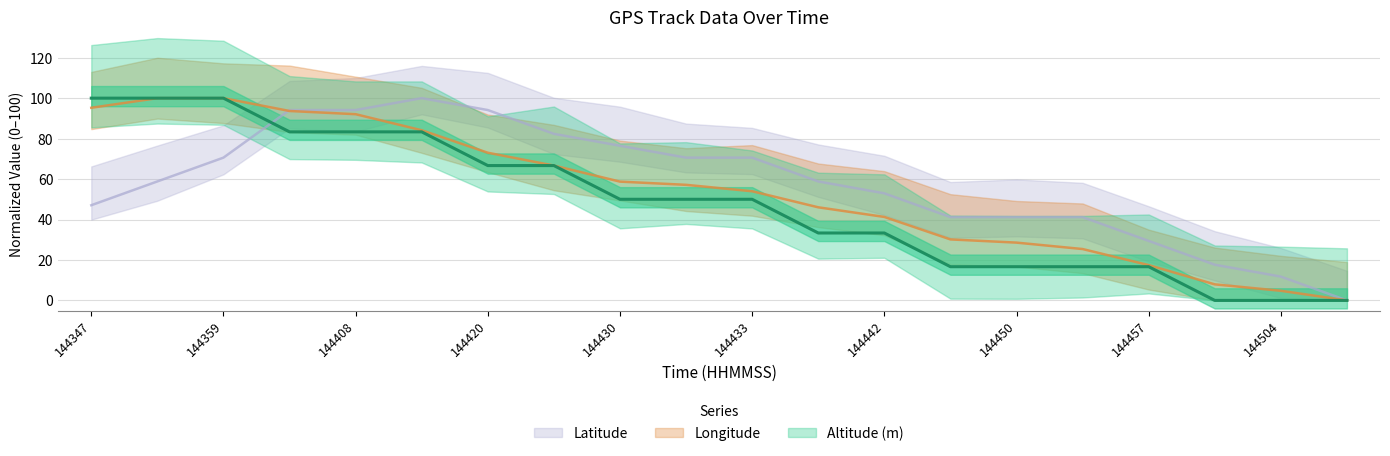

What are all the series names shown in the legend?

Altitude (m), Longitude, Latitude